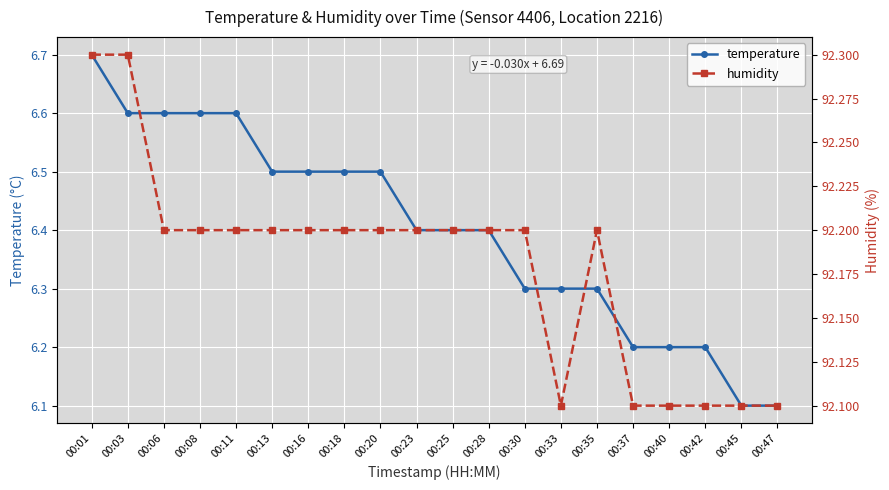

Count the number of data series in this chart.

2